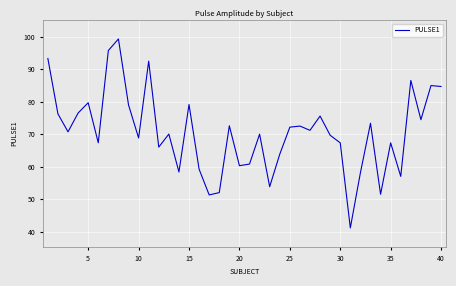

What is the minimum value shown in the chart?

41.2